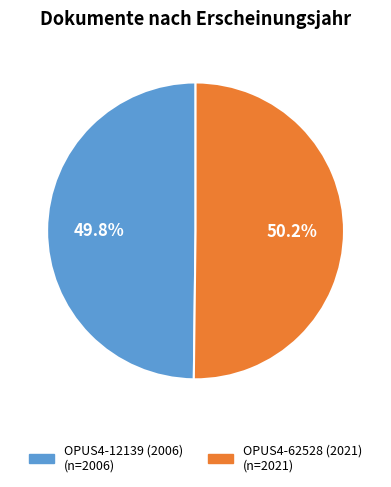

What percentage is the OPUS4-12139 (2006) slice, to the nearest percent?

50%